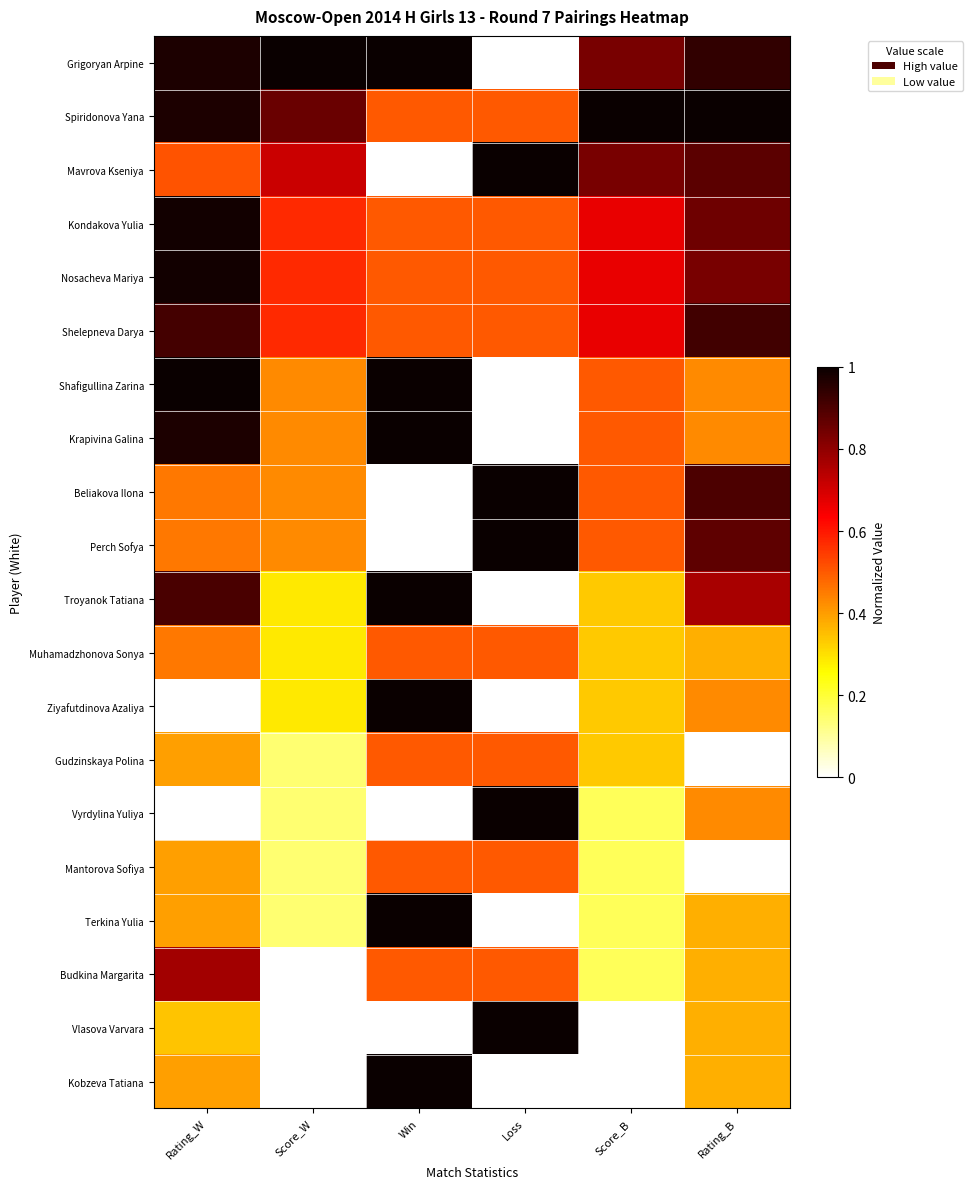

What is the spread (max minus min) of values at Score_W?

1.0